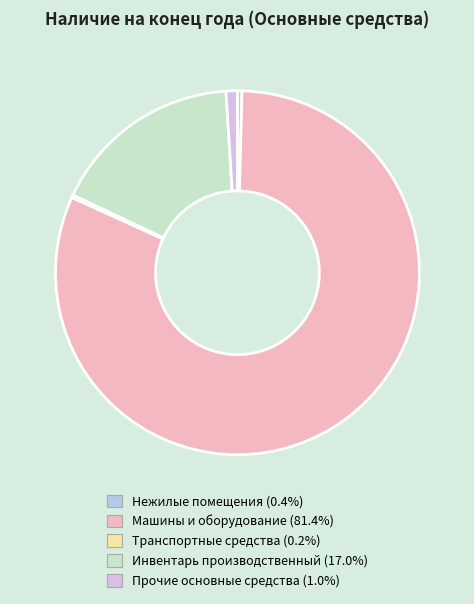

How many segments does this pie chart have?

5